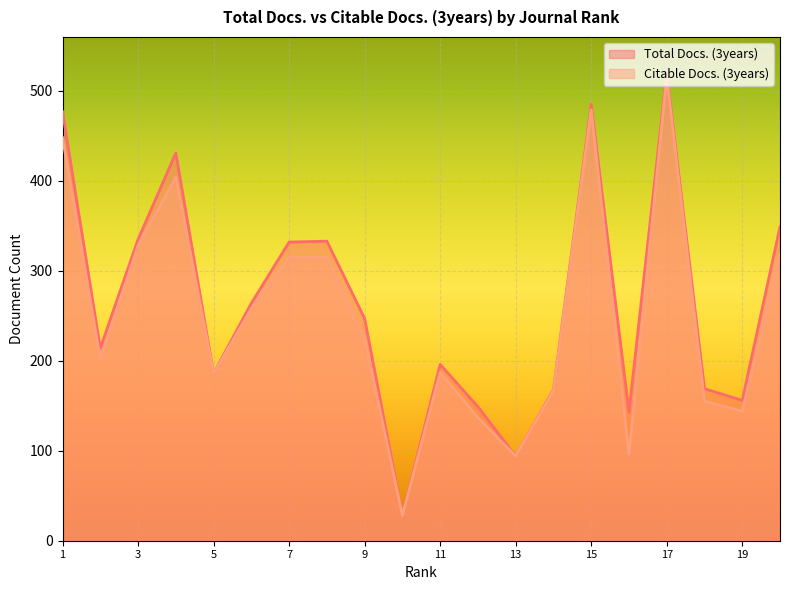

What is the total value across all series at 20?

667